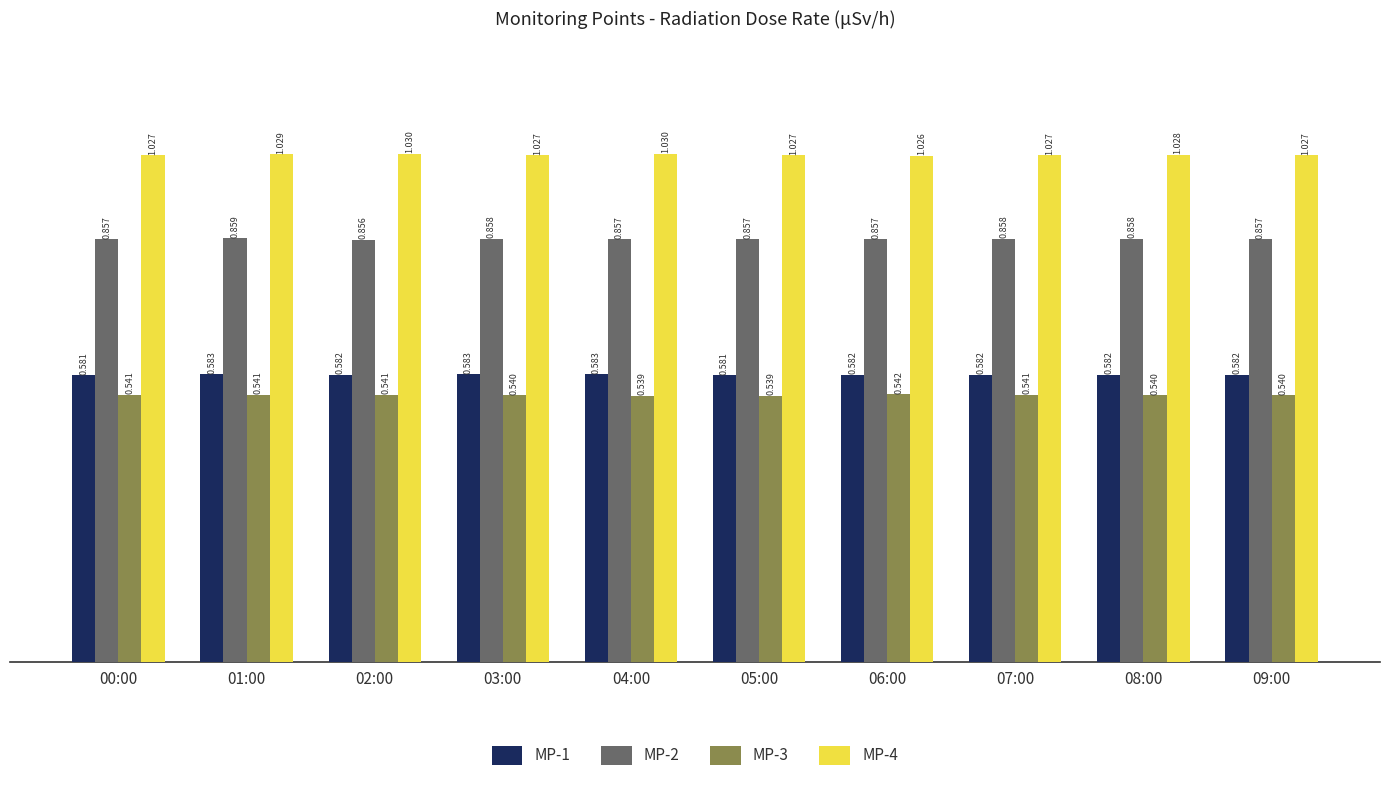

Is the value of MP-1 at 05:00 greater than the value of MP-3 at 03:00?

Yes